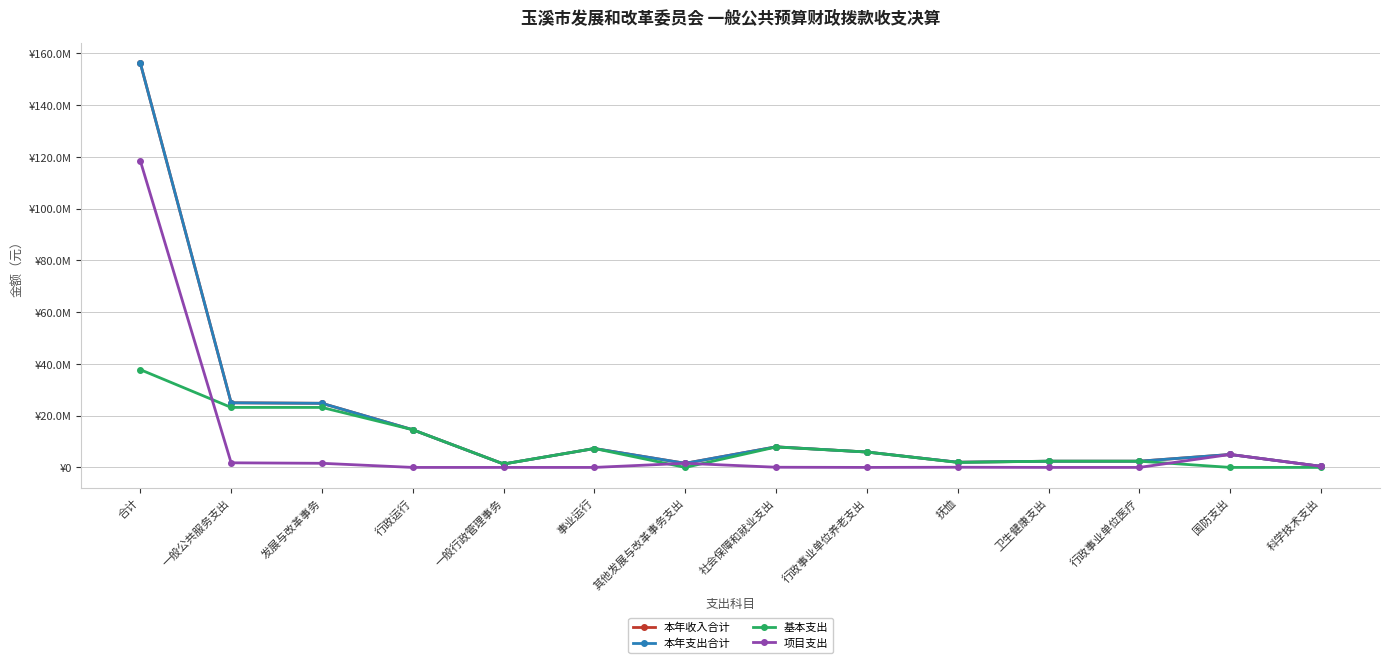

True or false: 本年支出合计 and 基本支出 cross at least once.

False